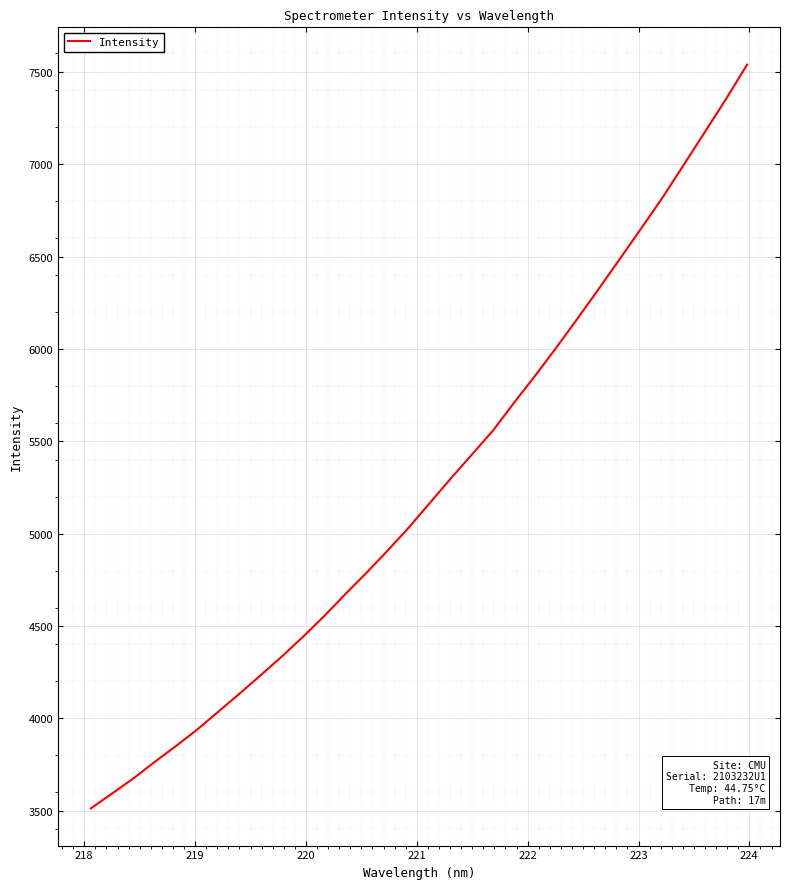

What is the difference between the maximum and minimum values?

4026.7